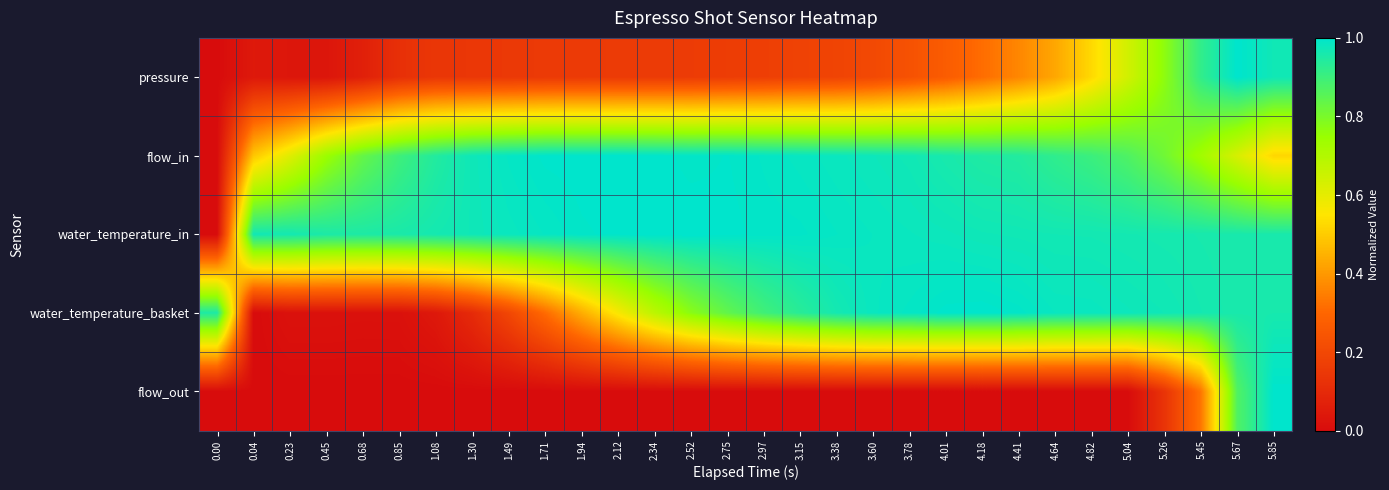

How many categories are shown in the chart?

30